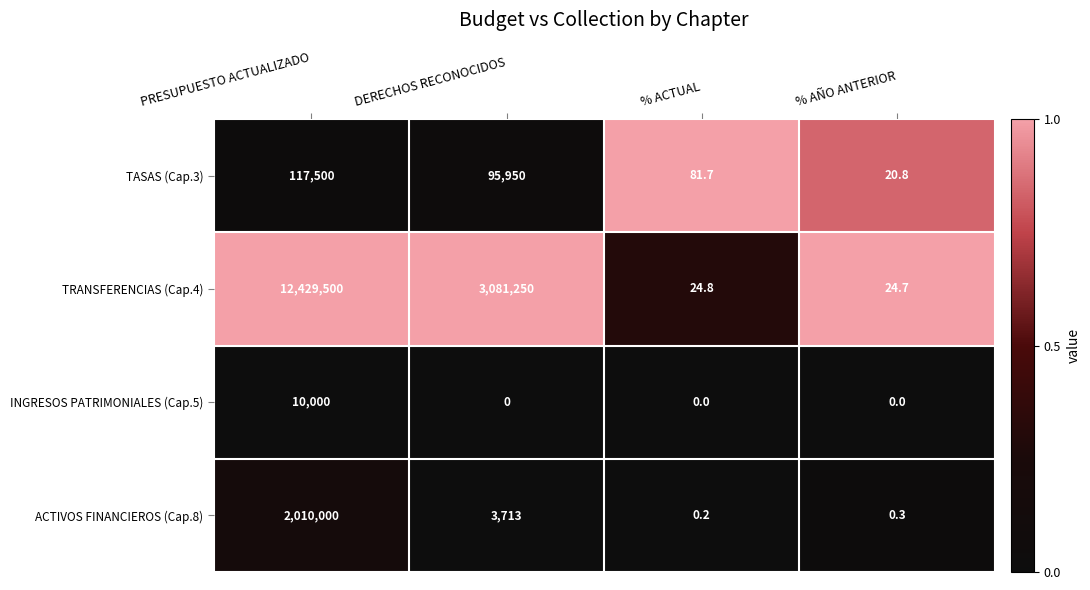

At PRESUPUESTO ACTUALIZADO, list the series in order from smallest to largest.

INGRESOS PATRIMONIALES (Cap.5), TASAS (Cap.3), ACTIVOS FINANCIEROS (Cap.8), TRANSFERENCIAS (Cap.4)